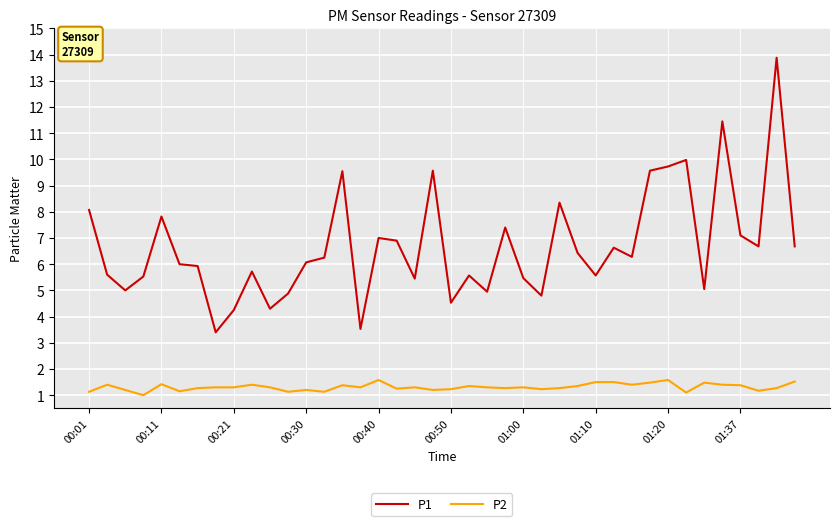

Which series has the largest total across all categories?

P1